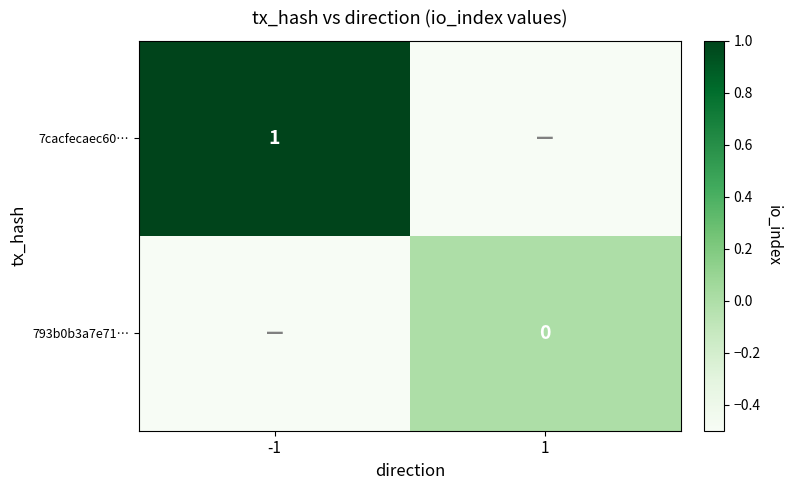

The 7cacfecaec60… series shows 1.5 at -1. True or false?

False